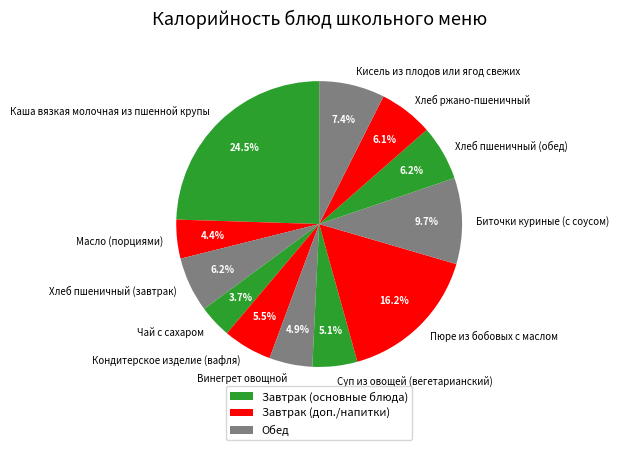

Does Масло (порциями) account for over 50% of the chart?

No